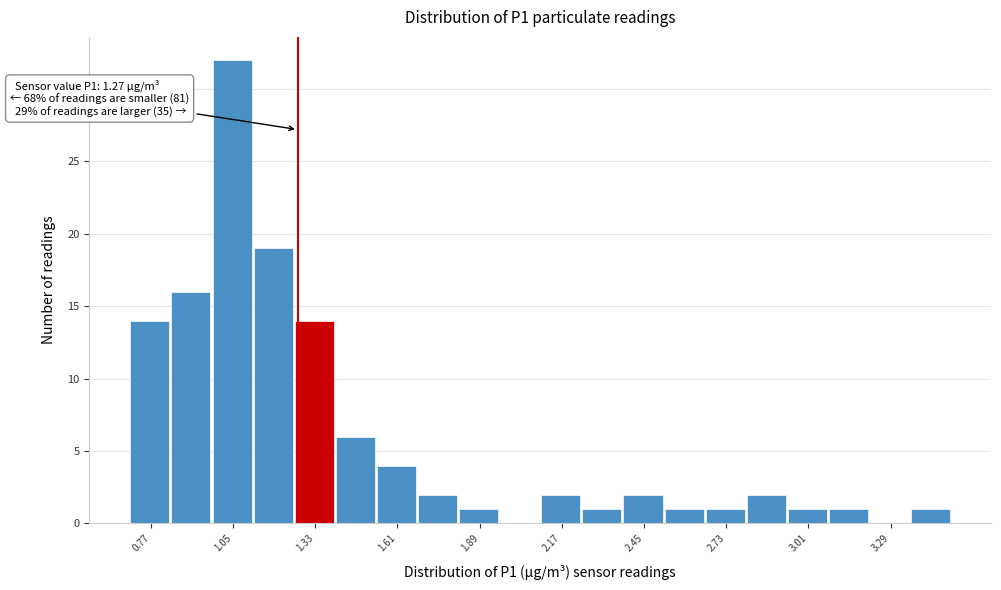

Around what value on the x-axis is the tallest bar? Give the approximate position of its centre, as read against the axis.

1.05